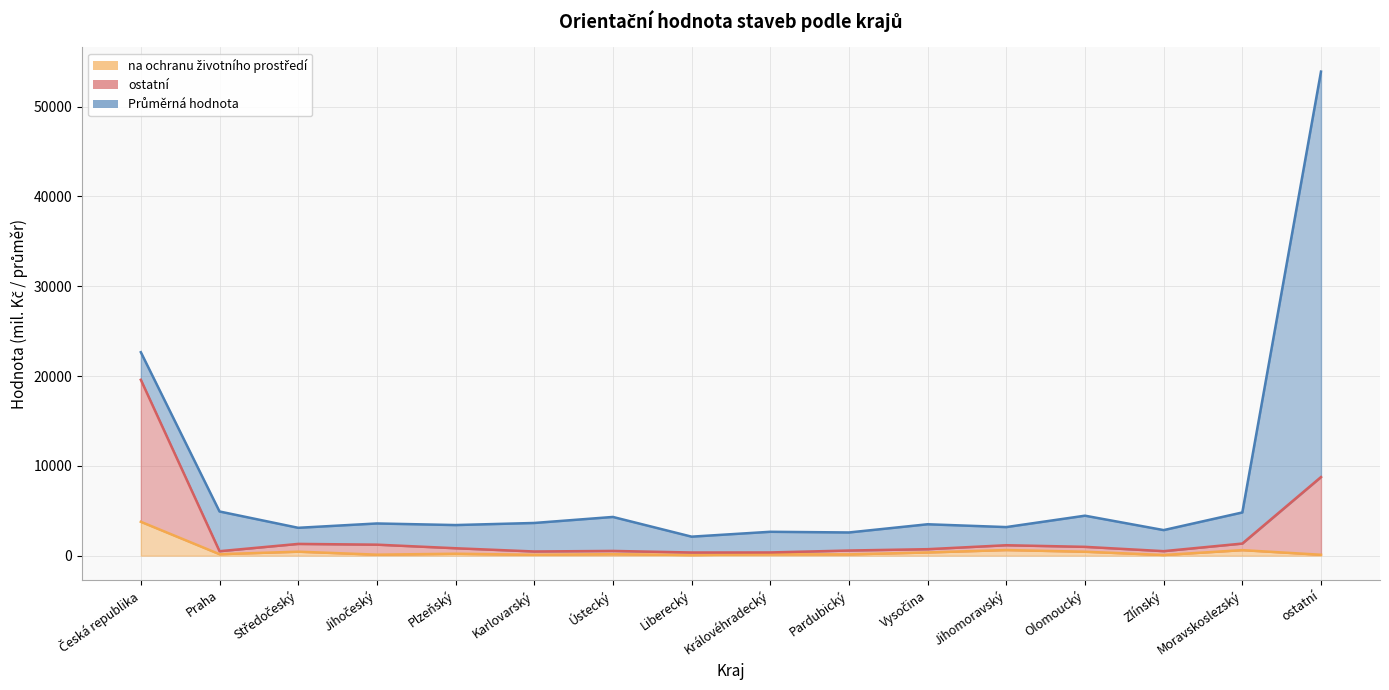

Is the value of na ochranu životního prostředí at Ústecký greater than the value of ostatní at Liberecký?

No